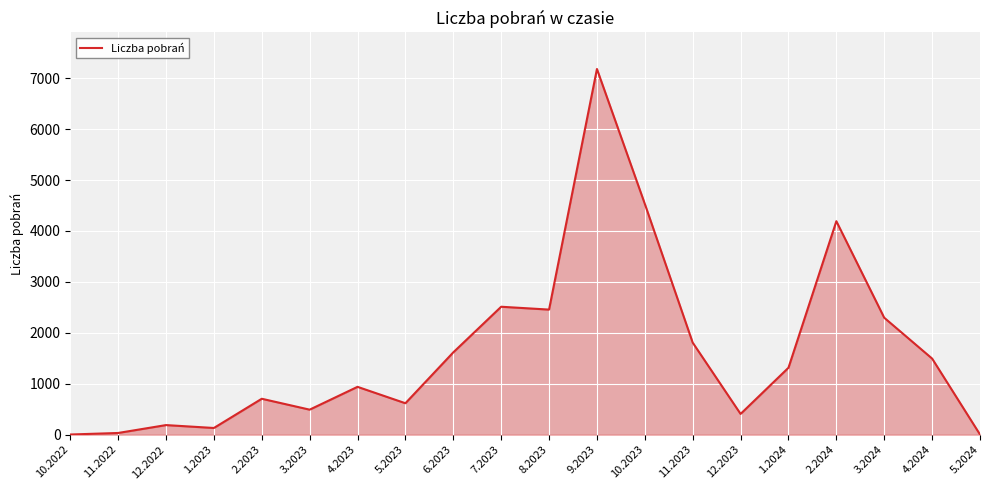

What is the smallest value displayed?

3